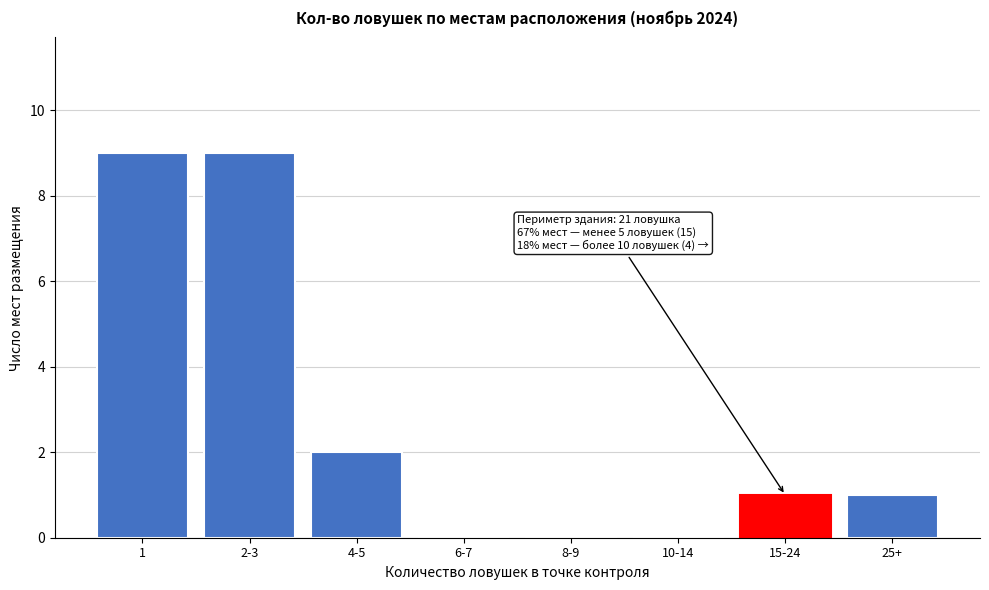

Reading right to left, list all the values displayed in this chart.

25+=1	15-24=1	10-14=0	8-9=0	6-7=0	4-5=2	2-3=9	1=9